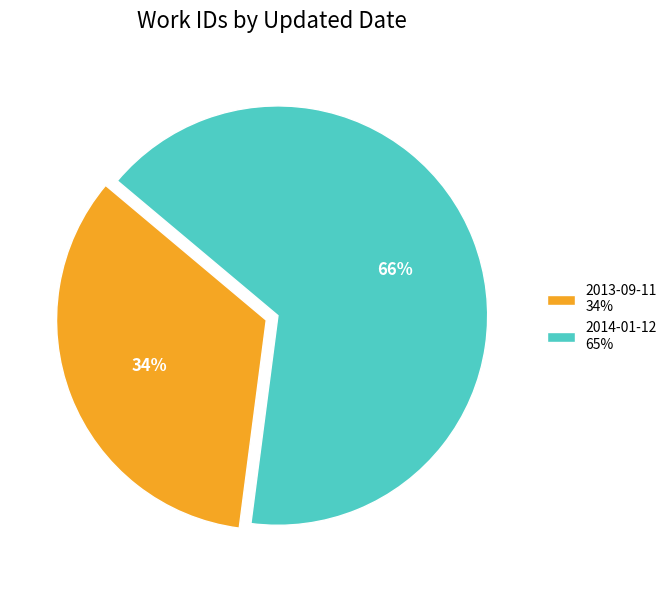

Which category has the smallest portion of the pie?

2013-09-11